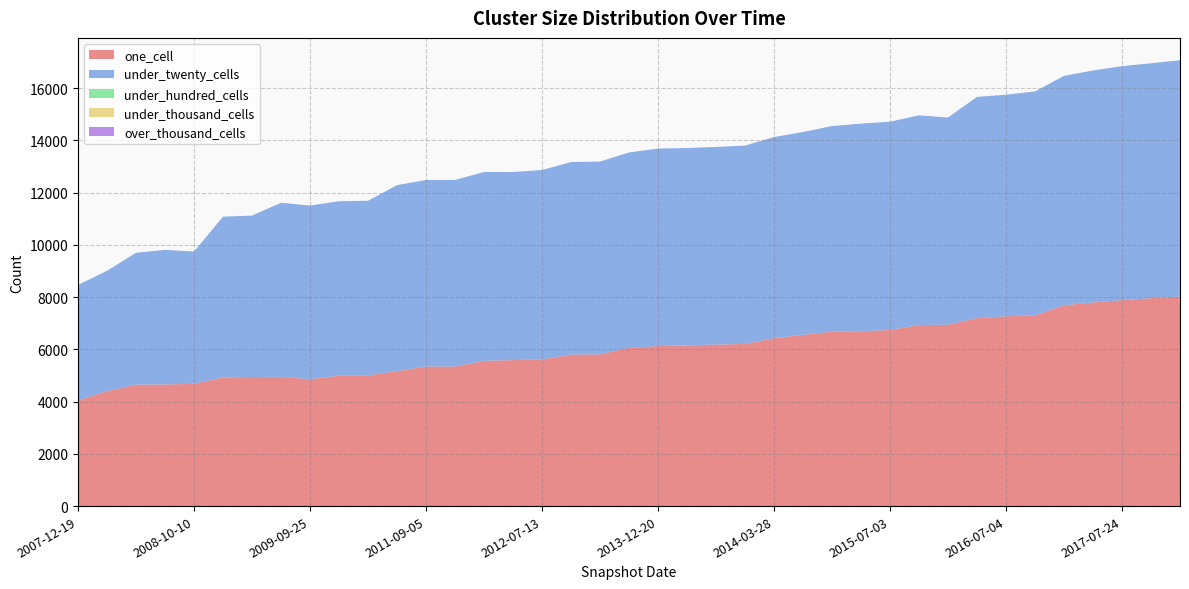

Reading left to right, what are all the values shown in this chart?

one_cell: 2007-12-19=4048	2008-04-01=4401	2008-06-27=4650	2008-12-17=4656	2008-10-10=4678	2009-04-06=4927	2009-06-17=4941	2009-12-16=4943	2009-09-25=4856	2010-04-01=4989	2010-07-26=5003	2011-02-21=5166	2011-09-05=5340	2011-06-10=5342	2012-01-18=5561	2012-03-26=5585	2012-07-13=5615	2012-10-31=5799	2012-12-11=5808	2013-02-20=6056	2013-12-20=6122	2013-05-21=6152	2013-07-09=6182	2013-09-10=6204	2014-03-28=6428	2014-09-08=6552	2015-01-19=6680	2015-04-09=6692	2015-07-03=6742	2016-01-04=6927	2015-10-01=6944	2016-04-05=7193	2016-07-04=7264	2016-10-07=7297	2016-12-27=7685	2017-04-12=7795	2017-07-24=7881	2017-10-12=7960	2017-12-22=8022
under_twenty_cells: 2007-12-19=4414	2008-04-01=4605	2008-06-27=5045	2008-12-17=5149	2008-10-10=5064	2009-04-06=6150	2009-06-17=6176	2009-12-16=6665	2009-09-25=6646	2010-04-01=6679	2010-07-26=6682	2011-02-21=7117	2011-09-05=7140	2011-06-10=7140	2012-01-18=7226	2012-03-26=7200	2012-07-13=7247	2012-10-31=7368	2012-12-11=7378	2013-02-20=7478	2013-12-20=7561	2013-05-21=7552	2013-07-09=7562	2013-09-10=7593	2014-03-28=7695	2014-09-08=7763	2015-01-19=7865	2015-04-09=7946	2015-07-03=7968	2016-01-04=8027	2015-10-01=7927	2016-04-05=8466	2016-07-04=8481	2016-10-07=8572	2016-12-27=8779	2017-04-12=8876	2017-07-24=8955	2017-10-12=8986	2017-12-22=9040
under_hundred_cells: 2007-12-19=0	2008-04-01=0	2008-06-27=0	2008-12-17=0	2008-10-10=0	2009-04-06=0	2009-06-17=0	2009-12-16=0	2009-09-25=0	2010-04-01=0	2010-07-26=0	2011-02-21=0	2011-09-05=0	2011-06-10=0	2012-01-18=0	2012-03-26=0	2012-07-13=0	2012-10-31=0	2012-12-11=0	2013-02-20=0	2013-12-20=0	2013-05-21=0	2013-07-09=0	2013-09-10=0	2014-03-28=0	2014-09-08=0	2015-01-19=0	2015-04-09=0	2015-07-03=0	2016-01-04=1	2015-10-01=1	2016-04-05=1	2016-07-04=1	2016-10-07=1	2016-12-27=1	2017-04-12=1	2017-07-24=1	2017-10-12=1	2017-12-22=3
under_thousand_cells: 2007-12-19=0	2008-04-01=0	2008-06-27=0	2008-12-17=0	2008-10-10=0	2009-04-06=0	2009-06-17=0	2009-12-16=0	2009-09-25=0	2010-04-01=0	2010-07-26=0	2011-02-21=0	2011-09-05=0	2011-06-10=0	2012-01-18=0	2012-03-26=0	2012-07-13=0	2012-10-31=0	2012-12-11=0	2013-02-20=0	2013-12-20=0	2013-05-21=0	2013-07-09=0	2013-09-10=0	2014-03-28=0	2014-09-08=0	2015-01-19=0	2015-04-09=0	2015-07-03=0	2016-01-04=0	2015-10-01=0	2016-04-05=0	2016-07-04=0	2016-10-07=0	2016-12-27=0	2017-04-12=0	2017-07-24=0	2017-10-12=0	2017-12-22=0
over_thousand_cells: 2007-12-19=0	2008-04-01=0	2008-06-27=0	2008-12-17=0	2008-10-10=0	2009-04-06=0	2009-06-17=0	2009-12-16=0	2009-09-25=0	2010-04-01=0	2010-07-26=0	2011-02-21=0	2011-09-05=0	2011-06-10=0	2012-01-18=0	2012-03-26=0	2012-07-13=0	2012-10-31=0	2012-12-11=0	2013-02-20=0	2013-12-20=0	2013-05-21=0	2013-07-09=0	2013-09-10=0	2014-03-28=0	2014-09-08=0	2015-01-19=0	2015-04-09=0	2015-07-03=0	2016-01-04=0	2015-10-01=0	2016-04-05=0	2016-07-04=0	2016-10-07=0	2016-12-27=0	2017-04-12=0	2017-07-24=0	2017-10-12=0	2017-12-22=0